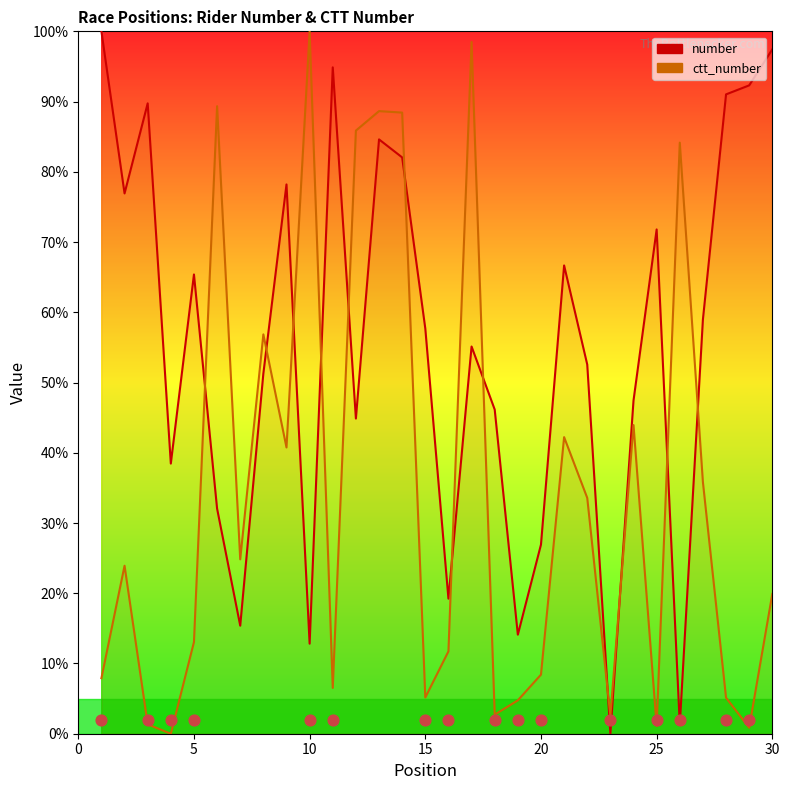

Which series has the largest total across all categories?

number